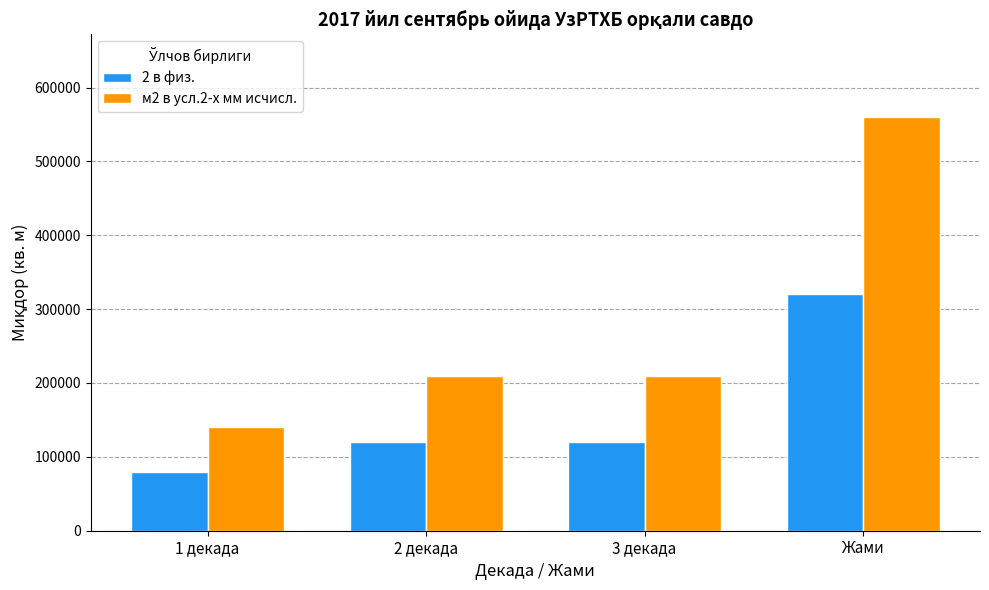

Which series has the largest range (max minus min)?

м2 в усл.2-х мм исчисл.